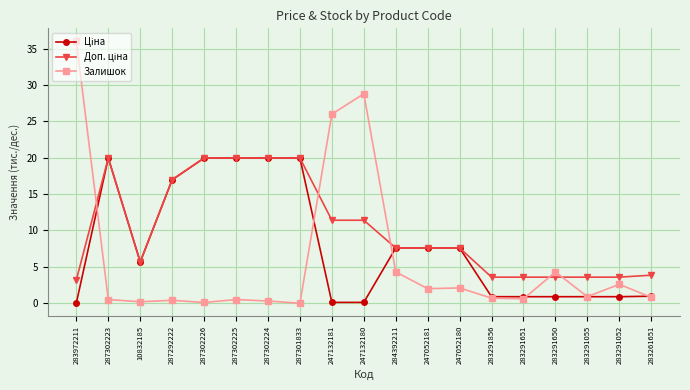

Which series has the widest spread of values?

Залишок